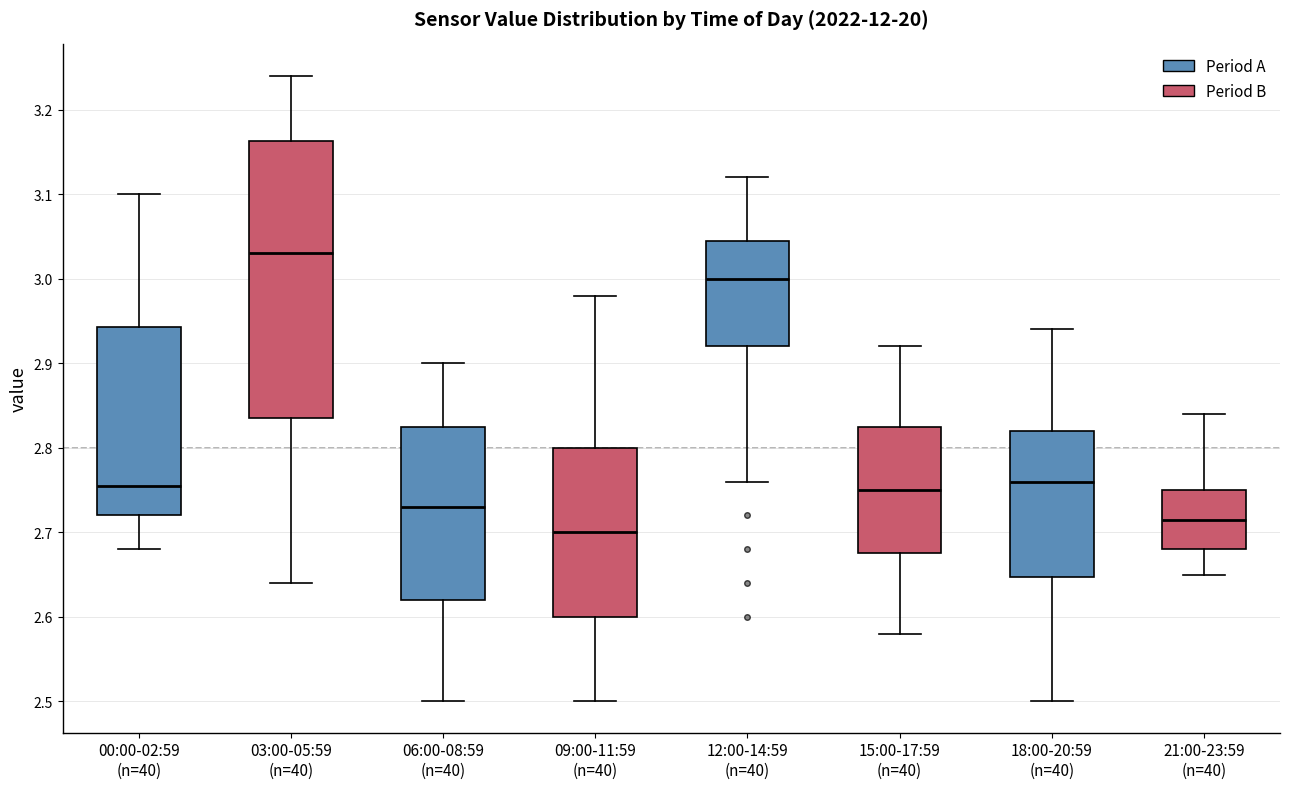

Reading left to right, read every box against the y-axis: the position of its median line, the range the box covers, and the ends of its whiskers. The values are not printed on the chart, so give them approximately, as read against the axis.

00:00-02:59 (n=40): median 2.76, box 2.72 to 2.94, whiskers 2.68 to 3.10
03:00-05:59 (n=40): median 3.03, box 2.84 to 3.16, whiskers 2.64 to 3.24
06:00-08:59 (n=40): median 2.73, box 2.62 to 2.83, whiskers 2.50 to 2.90
09:00-11:59 (n=40): median 2.70, box 2.60 to 2.80, whiskers 2.50 to 2.98
12:00-14:59 (n=40): median 3.00, box 2.92 to 3.05, whiskers 2.76 to 3.12
15:00-17:59 (n=40): median 2.75, box 2.68 to 2.83, whiskers 2.58 to 2.92
18:00-20:59 (n=40): median 2.76, box 2.65 to 2.82, whiskers 2.50 to 2.94
21:00-23:59 (n=40): median 2.72, box 2.68 to 2.75, whiskers 2.65 to 2.84